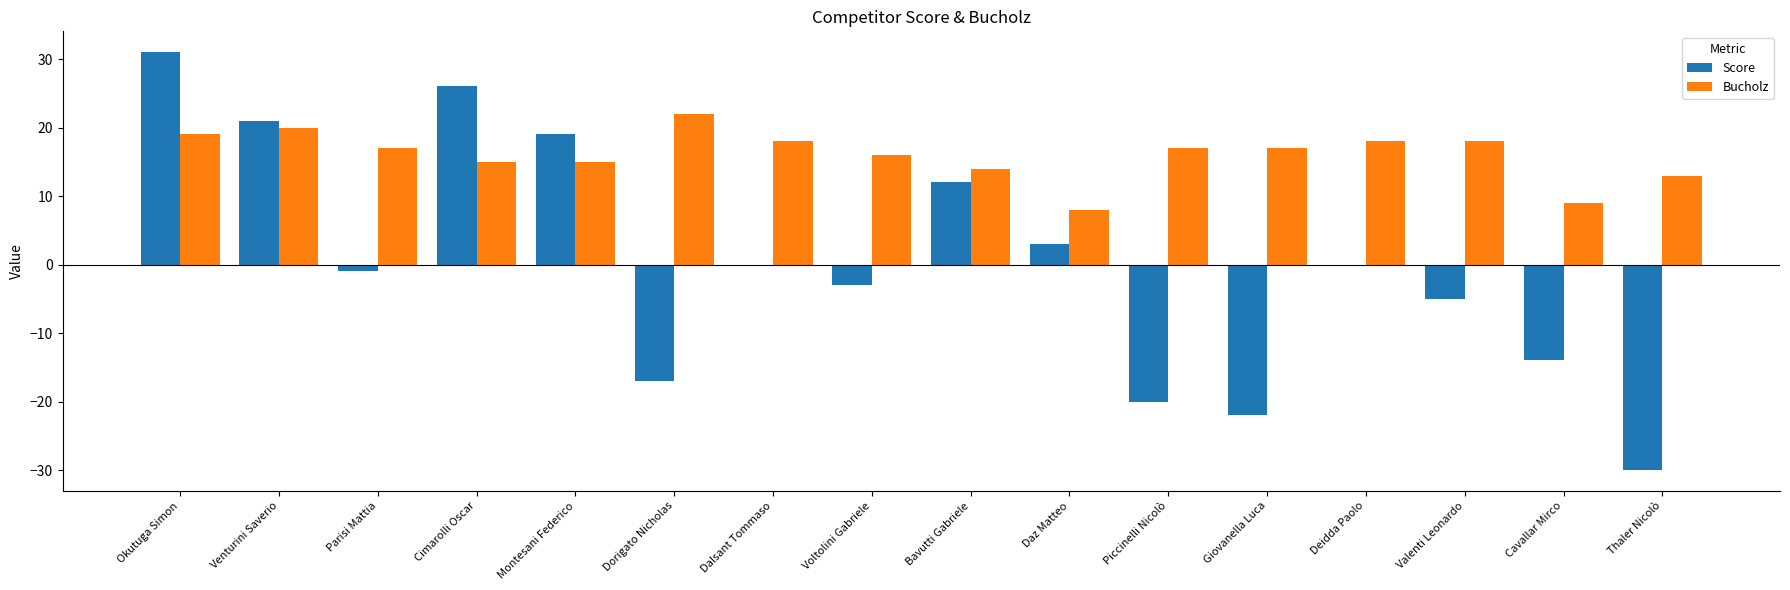

How many data points does each series have?

16